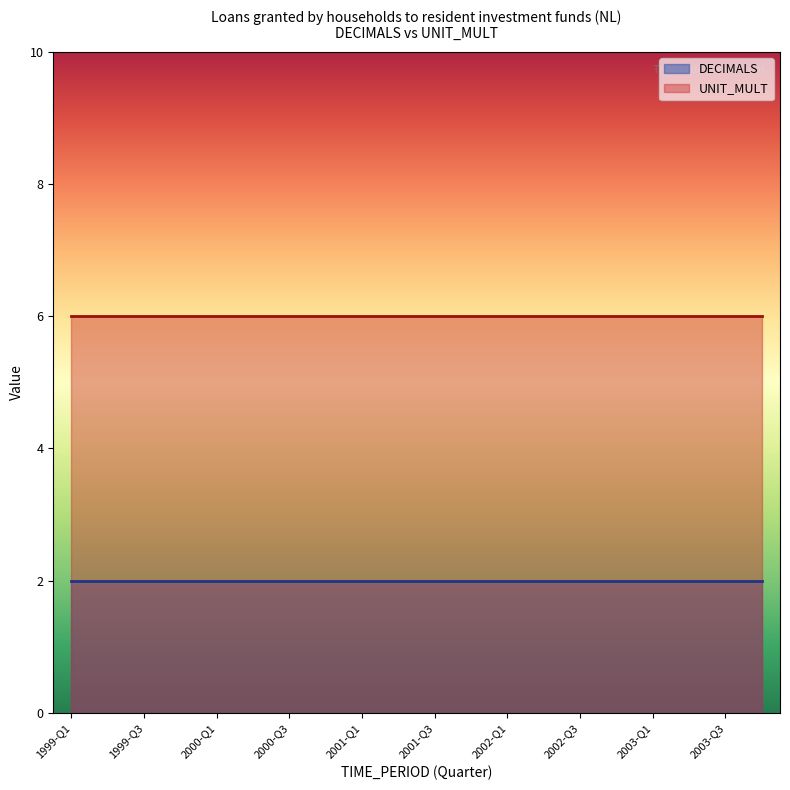

Reading right to left, what are all the values shown in this chart?

DECIMALS: 2003-Q4=2	2003-Q3=2	2003-Q2=2	2003-Q1=2	2002-Q4=2	2002-Q3=2	2002-Q2=2	2002-Q1=2	2001-Q4=2	2001-Q3=2	2001-Q2=2	2001-Q1=2	2000-Q4=2	2000-Q3=2	2000-Q2=2	2000-Q1=2	1999-Q4=2	1999-Q3=2	1999-Q2=2	1999-Q1=2
UNIT_MULT: 2003-Q4=6	2003-Q3=6	2003-Q2=6	2003-Q1=6	2002-Q4=6	2002-Q3=6	2002-Q2=6	2002-Q1=6	2001-Q4=6	2001-Q3=6	2001-Q2=6	2001-Q1=6	2000-Q4=6	2000-Q3=6	2000-Q2=6	2000-Q1=6	1999-Q4=6	1999-Q3=6	1999-Q2=6	1999-Q1=6